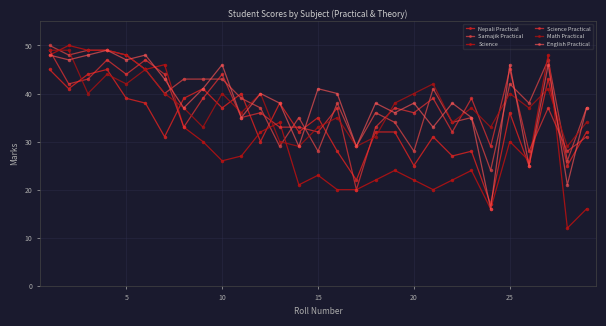

What is the highest value of the Nepali Practical series?

45